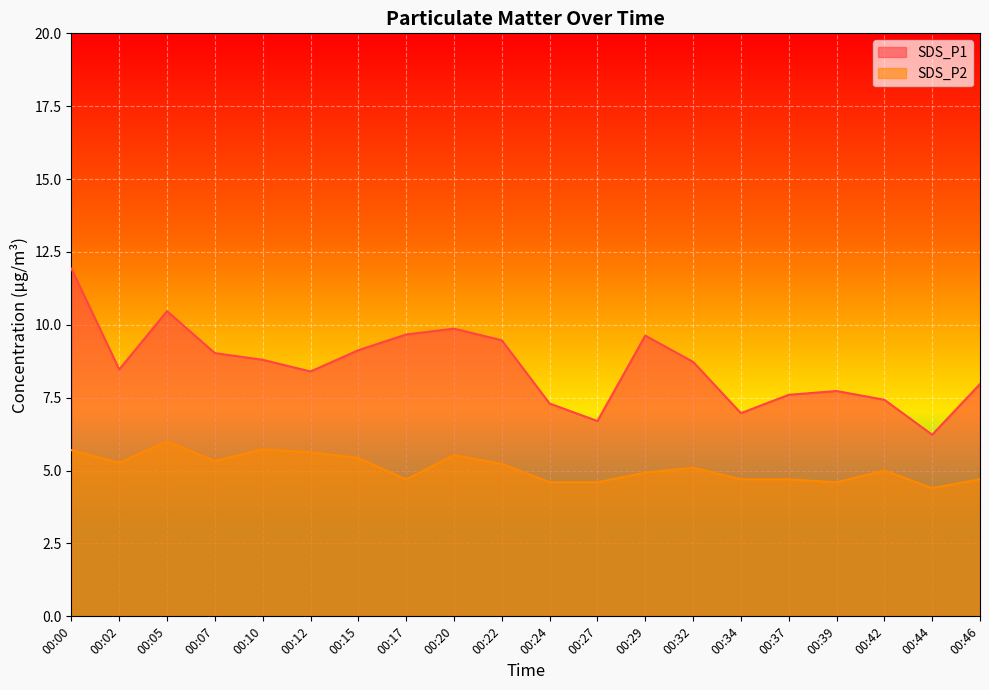

What is the difference between the second highest and second lowest values in the SDS_P2 series?

1.1